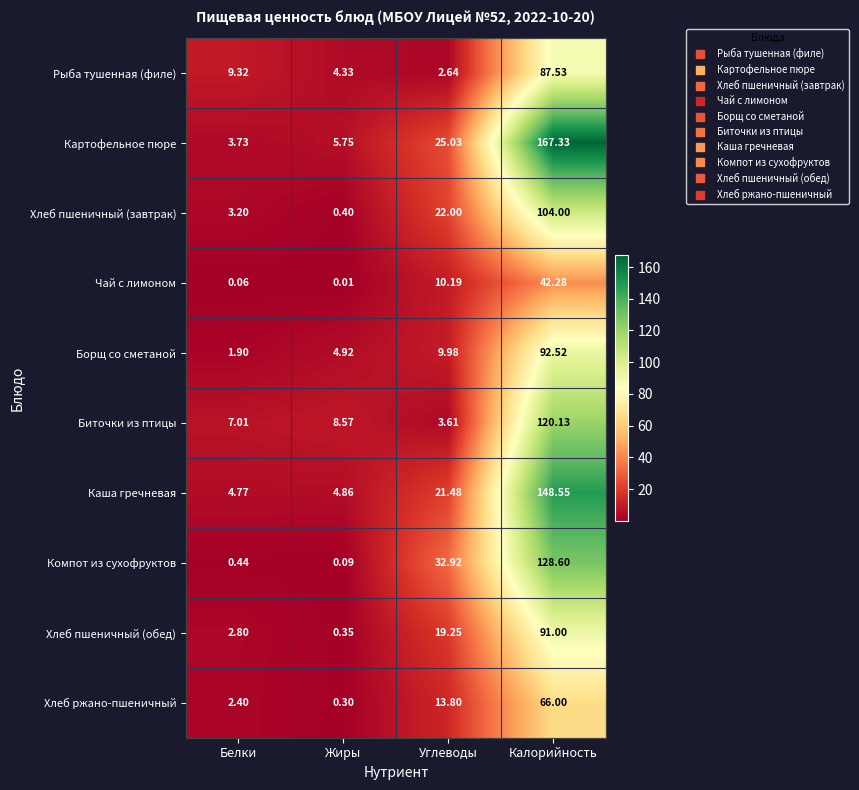

Rank the series at Жиры from highest to lowest value.

Биточки из птицы, Картофельное пюре, Борщ со сметаной, Каша гречневая, Рыба тушенная (филе), Хлеб пшеничный (завтрак), Хлеб пшеничный (обед), Хлеб ржано-пшеничный, Компот из сухофруктов, Чай с лимоном